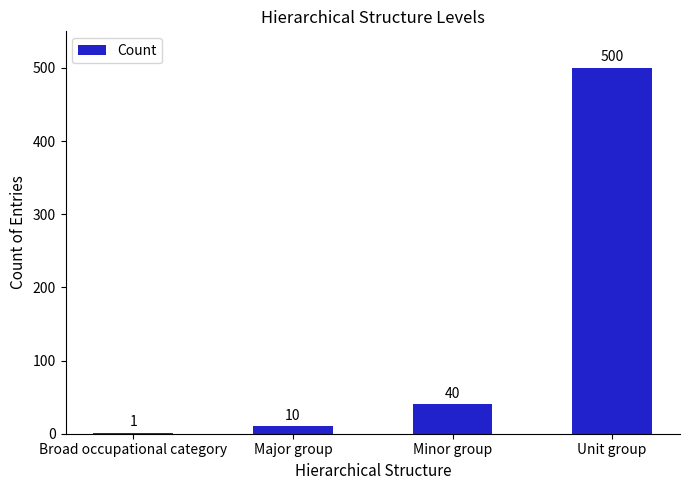

Reading left to right, extract all data points from this chart.

Broad occupational category=1	Major group=10	Minor group=40	Unit group=500